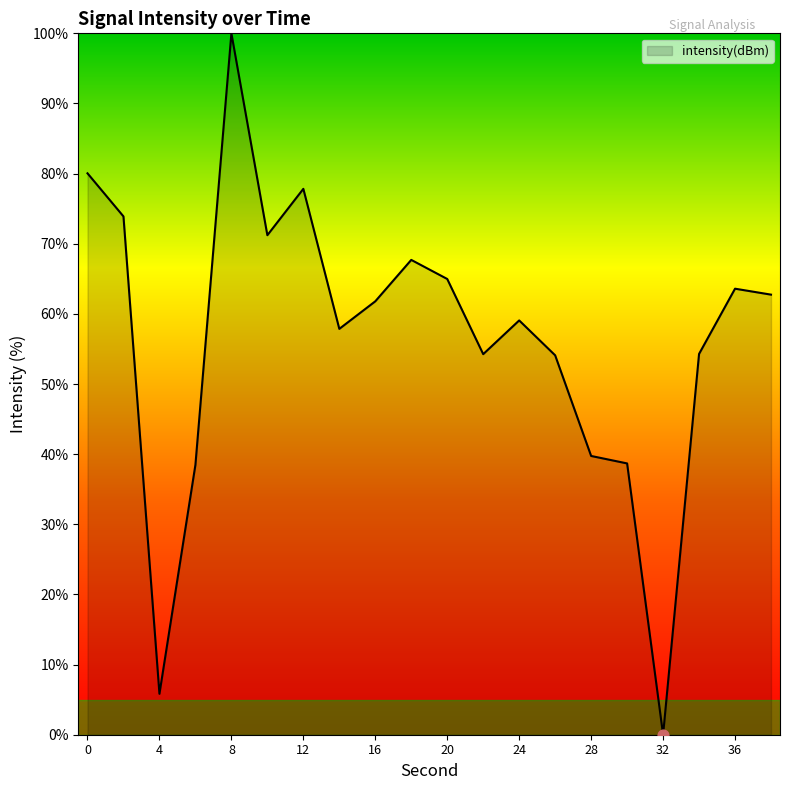

What is the maximum value shown in the chart?

100.0